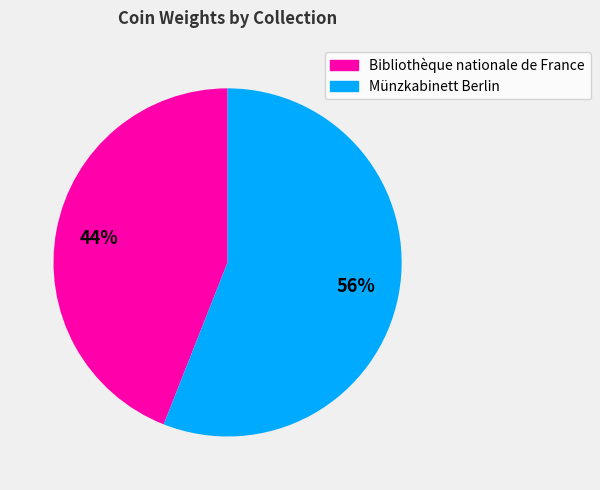

To the nearest percent, what is the difference between the largest and smallest slice percentages?

12%